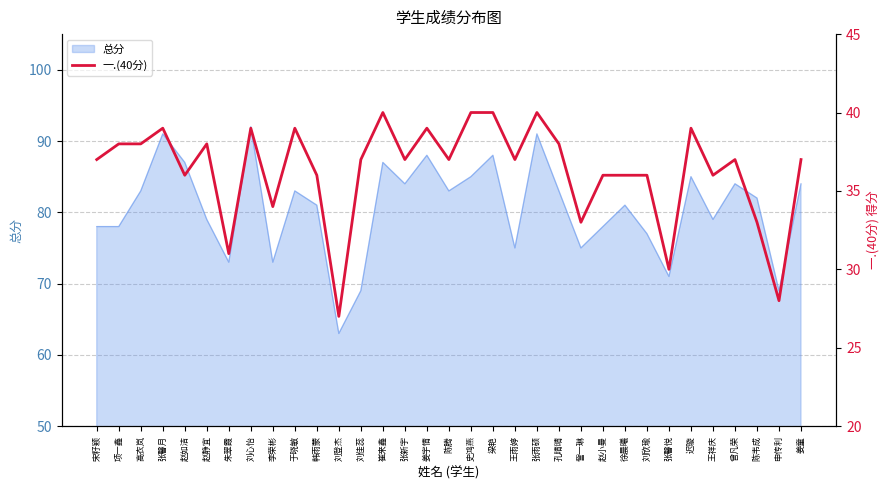

Between 张馨月 and 徐晨曦, which is larger?

张馨月